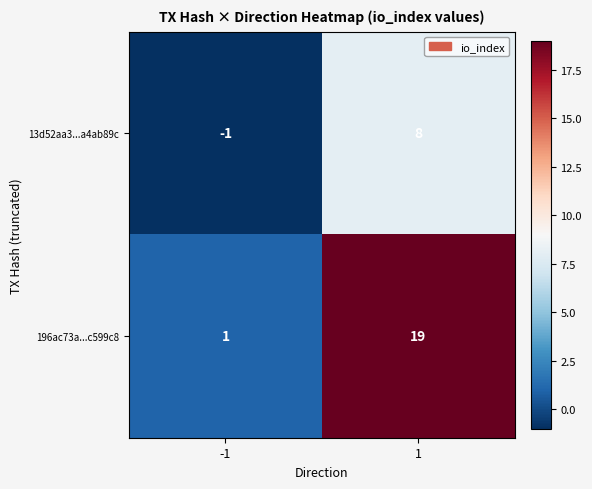

What is the sum of the 13d52aa3...a4ab89c values at 1 and -1?

7